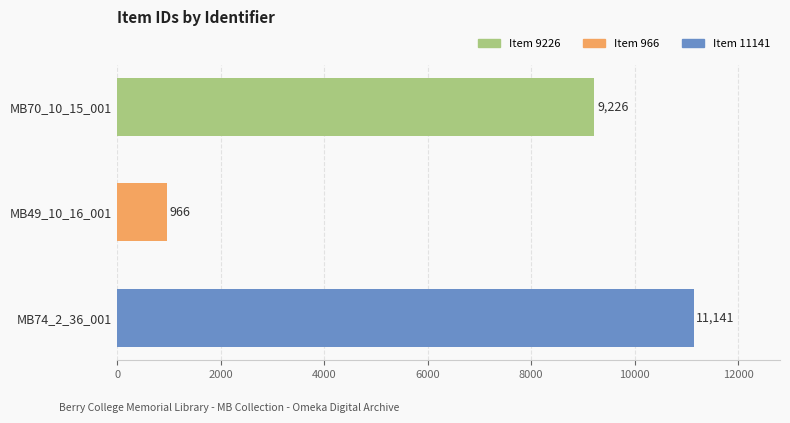

What is the difference between the values at MB74_2_36_001 and MB49_10_16_001?

10175